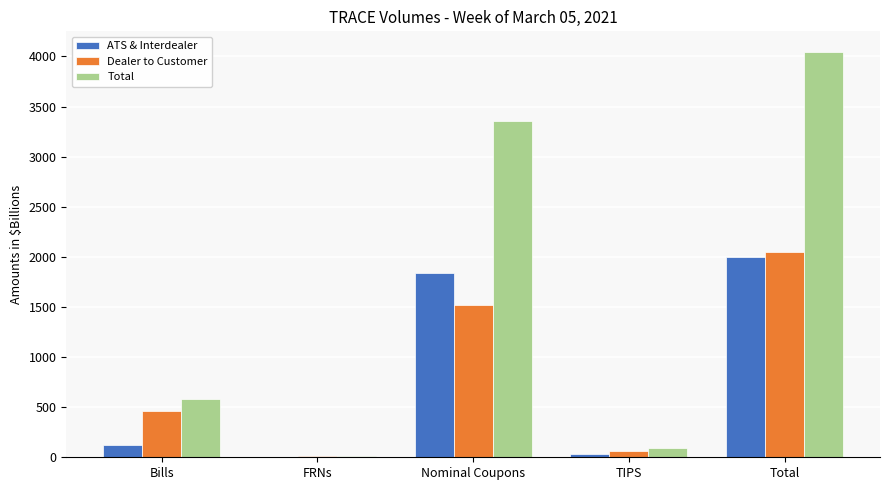

Is it true that Total equals 12.0 at FRNs?

True